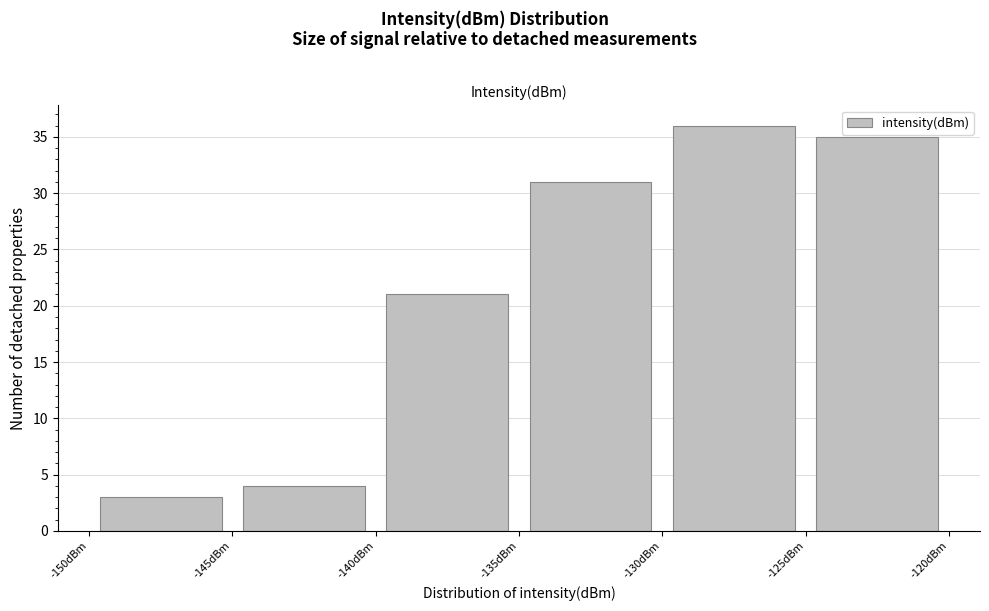

Reading left to right, transcribe this chart: for each bar, give the range it covers on the x-axis and its height. The values are not printed on the chart, so give them approximately, as read against the axis.

-150 to -145: 3
-145 to -140: 4
-140 to -135: 21
-135 to -130: 31
-130 to -125: 36
-125 to -120: 35